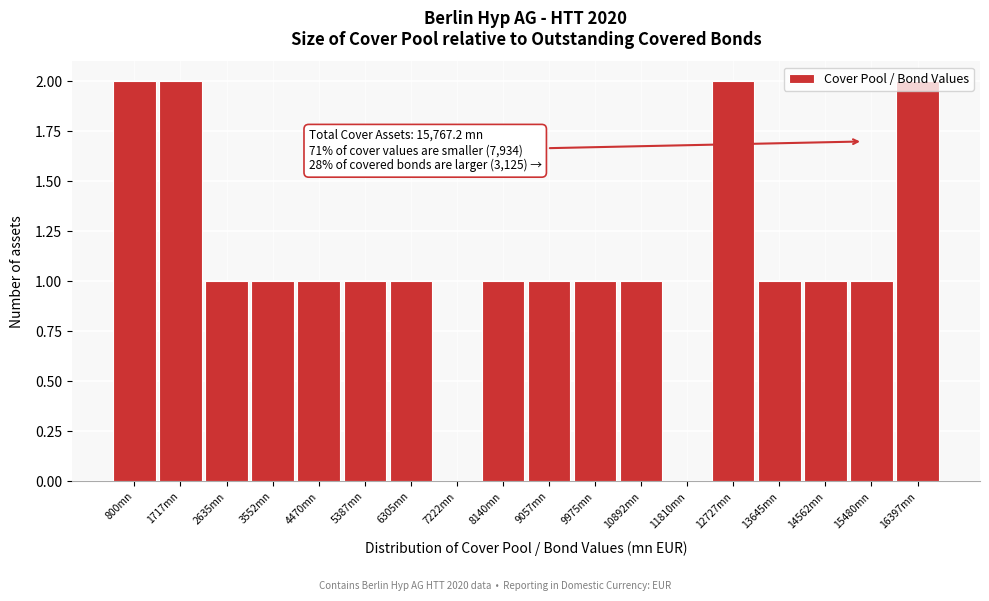

The value at 12727mn is 3. True or false?

False